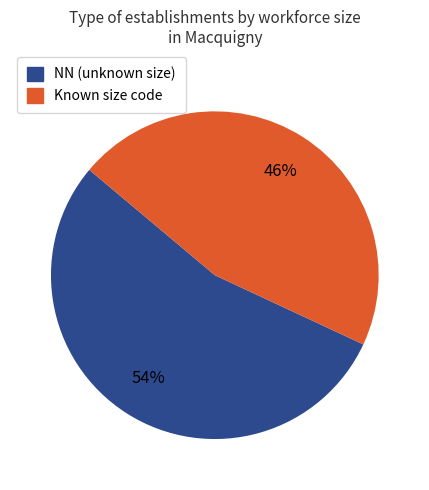

To the nearest percent, what is the average slice percentage?

50%